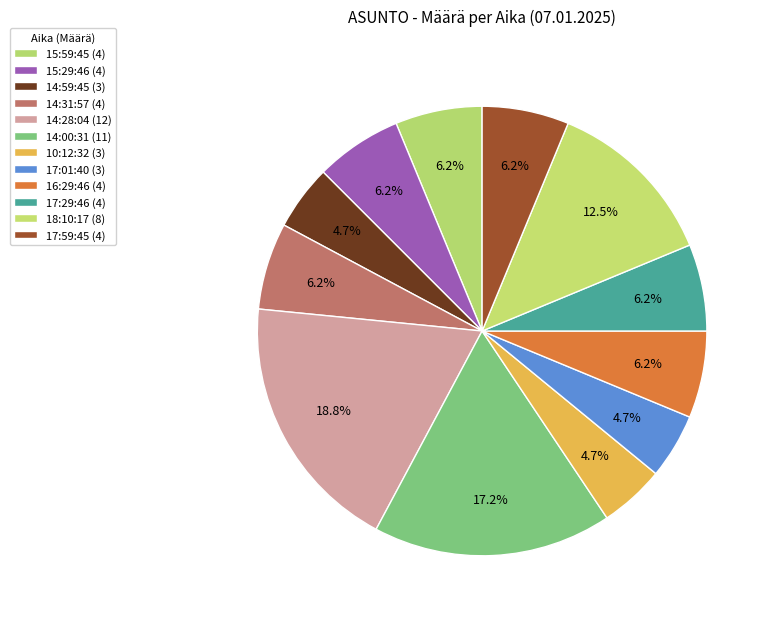

How much of the chart is everything except 15:29:46?

93.8%